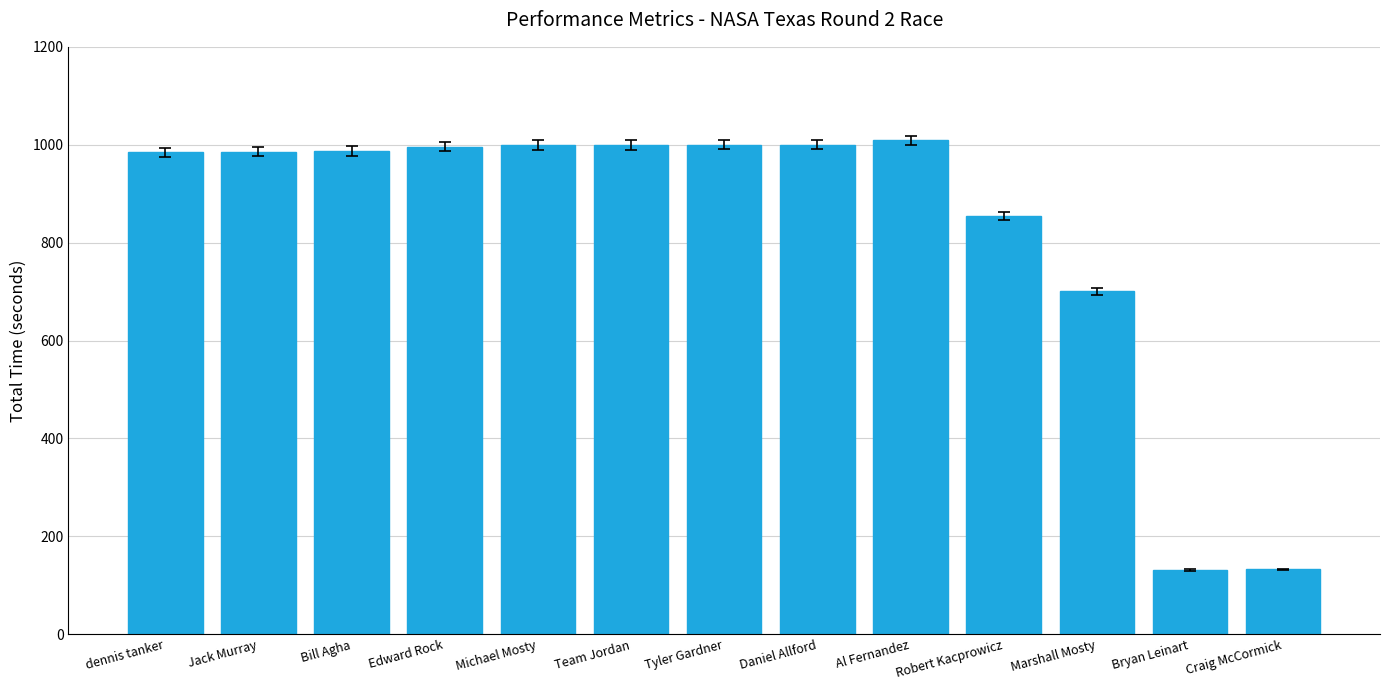

What is the difference between the maximum and minimum values?

877.7